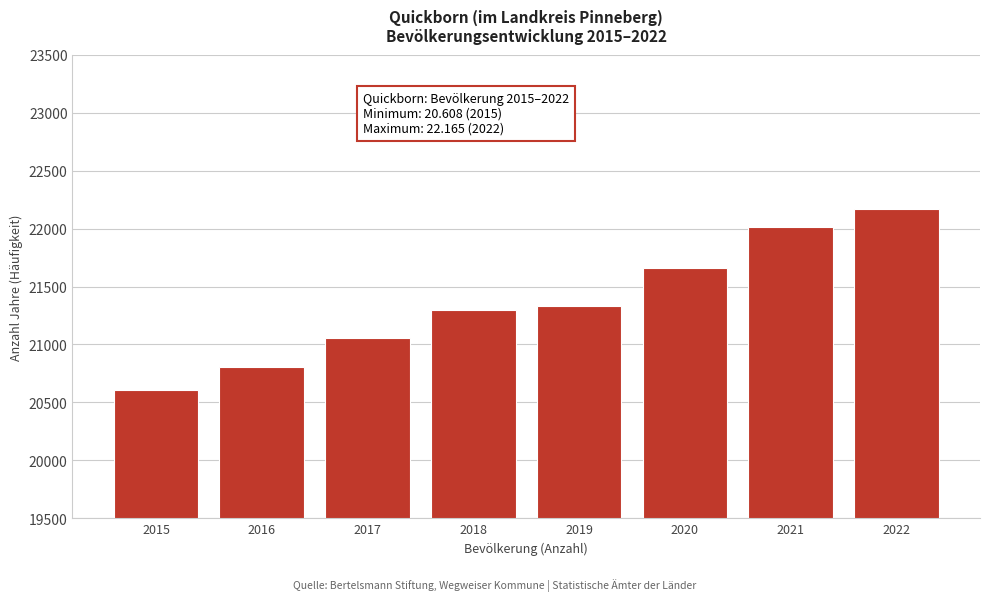

Reading left to right, extract all data points from this chart.

2015=20608	2016=20808	2017=21056	2018=21296	2019=21331	2020=21659	2021=22015	2022=22165